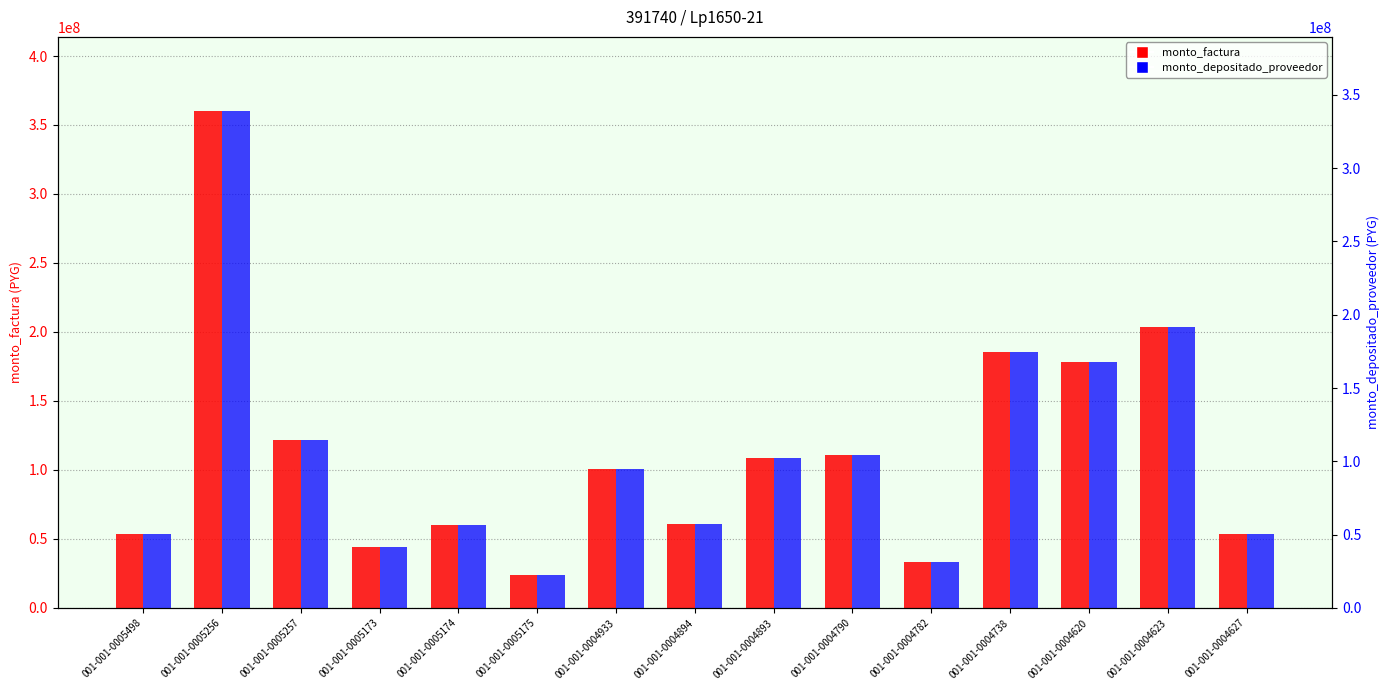

What is the difference between the monto_factura values at 001-001-0005498 and 001-001-0004790?

57399795